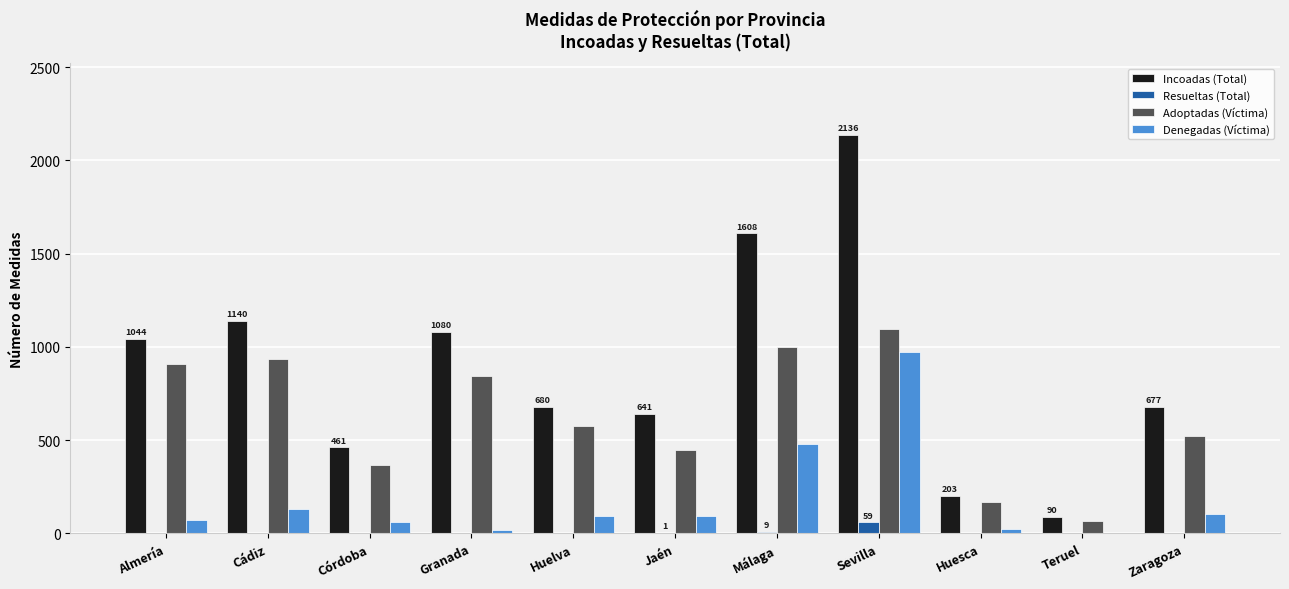

How many series are shown in this chart?

4